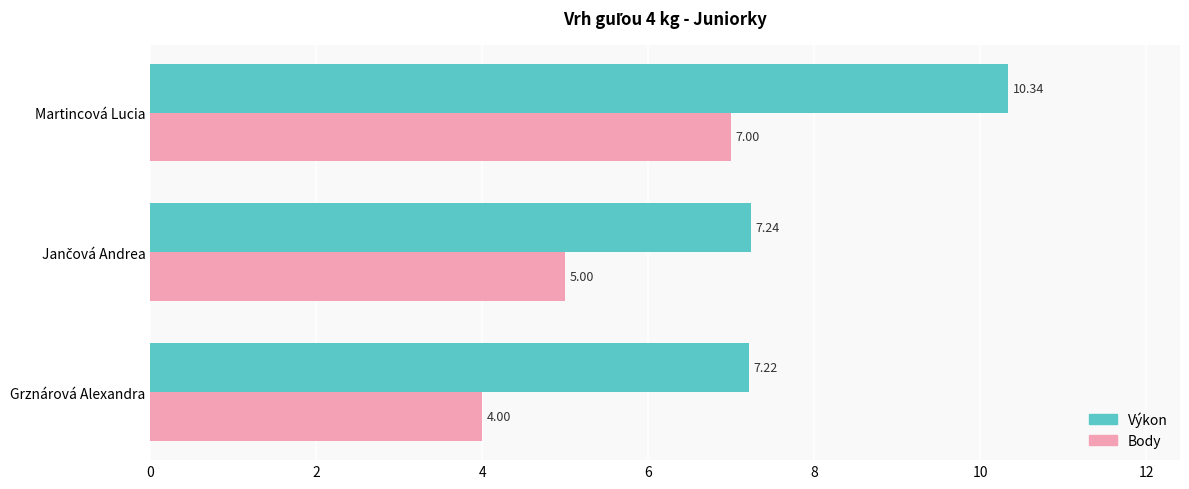

What is the average value of the Výkon series?

8.3